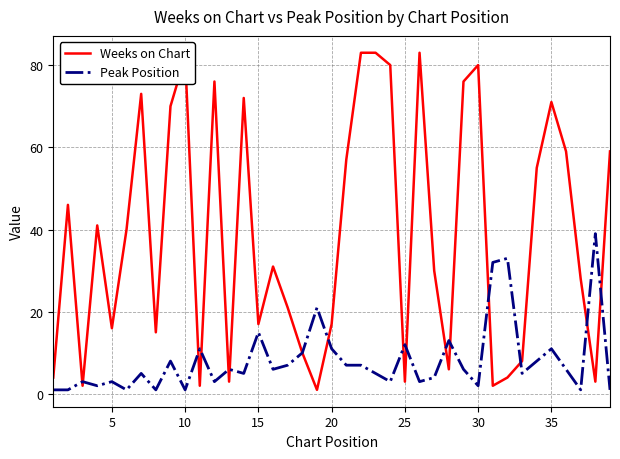

True or false: Peak Position has more than 1 points higher than both neighbors.

True